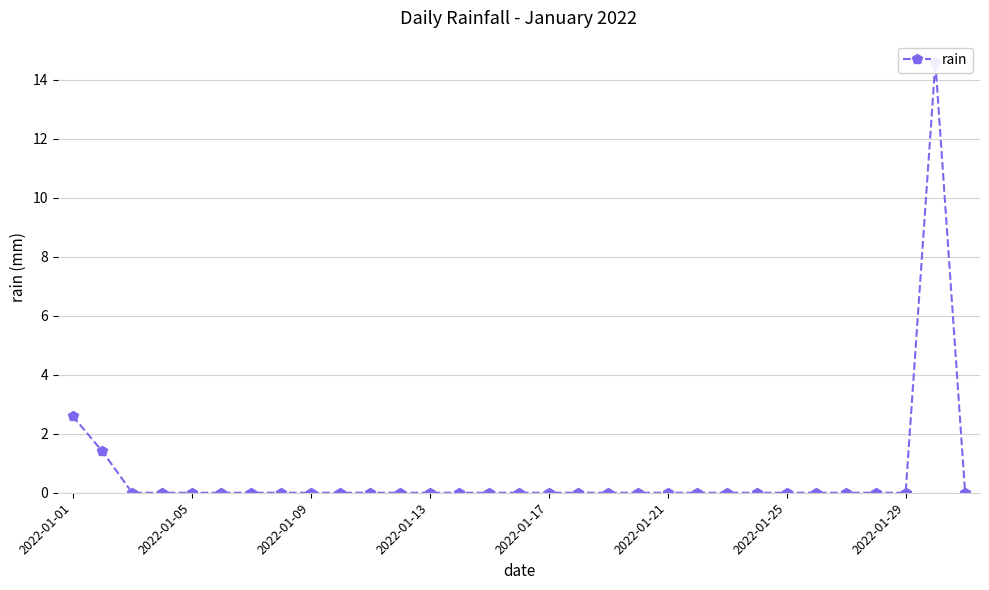

Where is the data nearest to the value 7?

2022-01-01